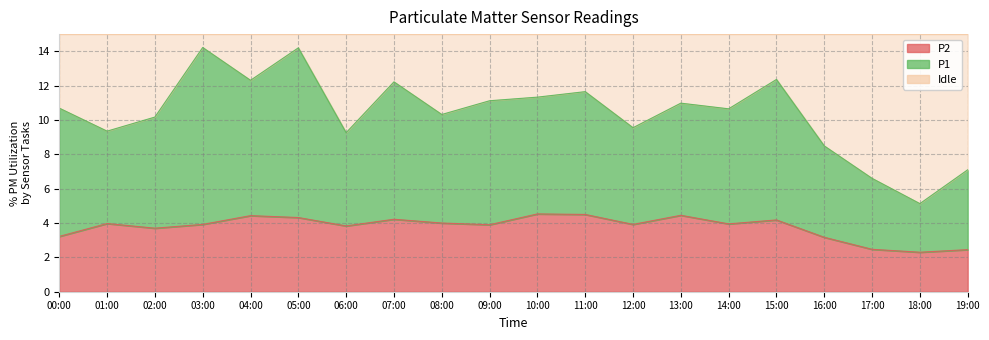

What is the minimum value shown in the chart?

2.3